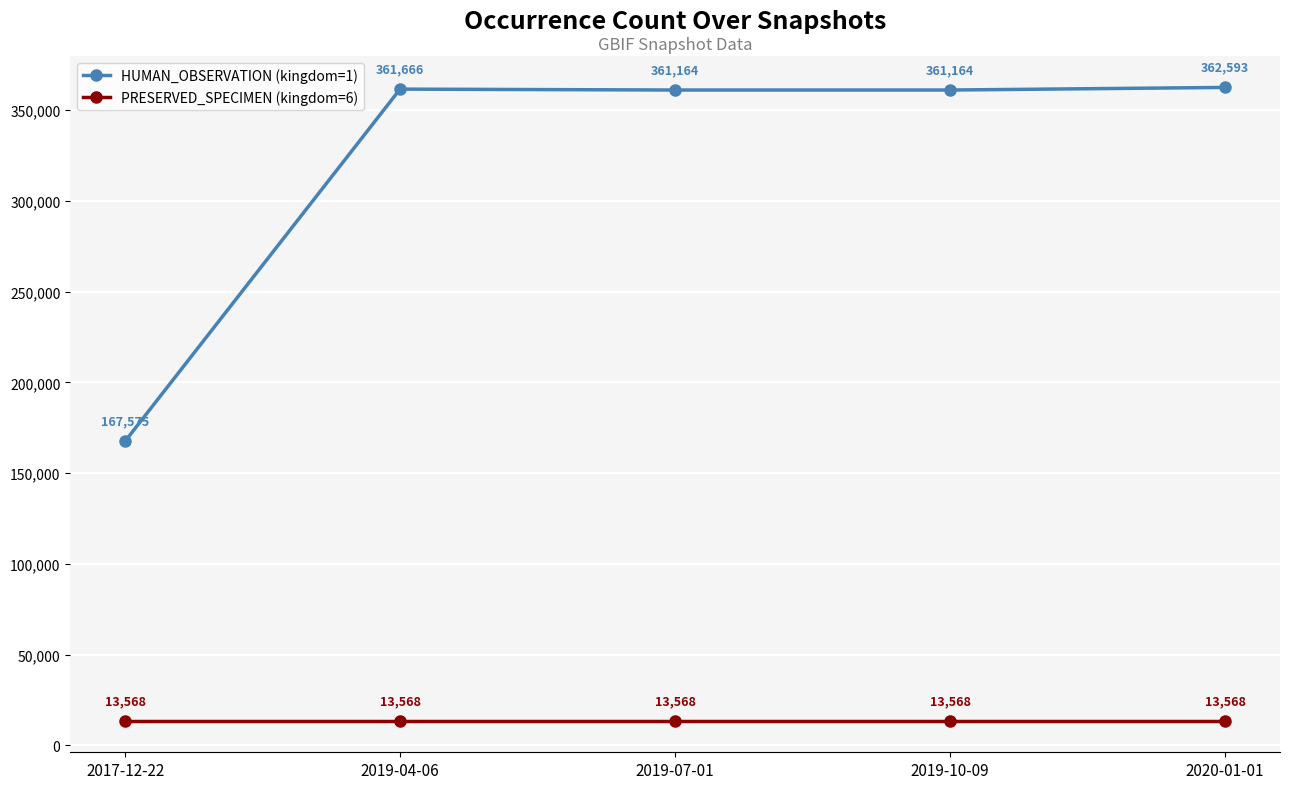

How many distinct data groups are displayed?

2